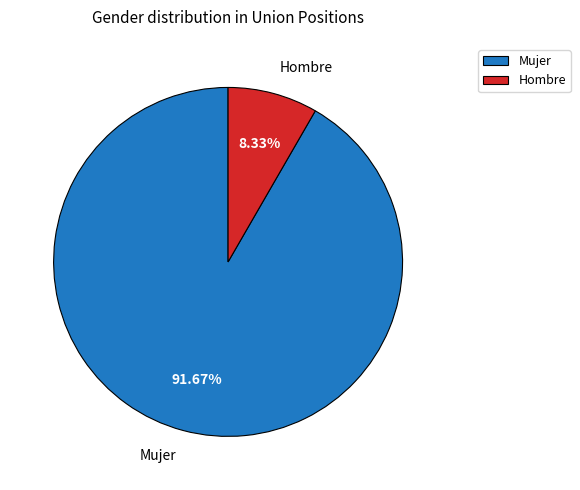

To the nearest percent, what is the combined percentage of Hombre and Mujer?

100%